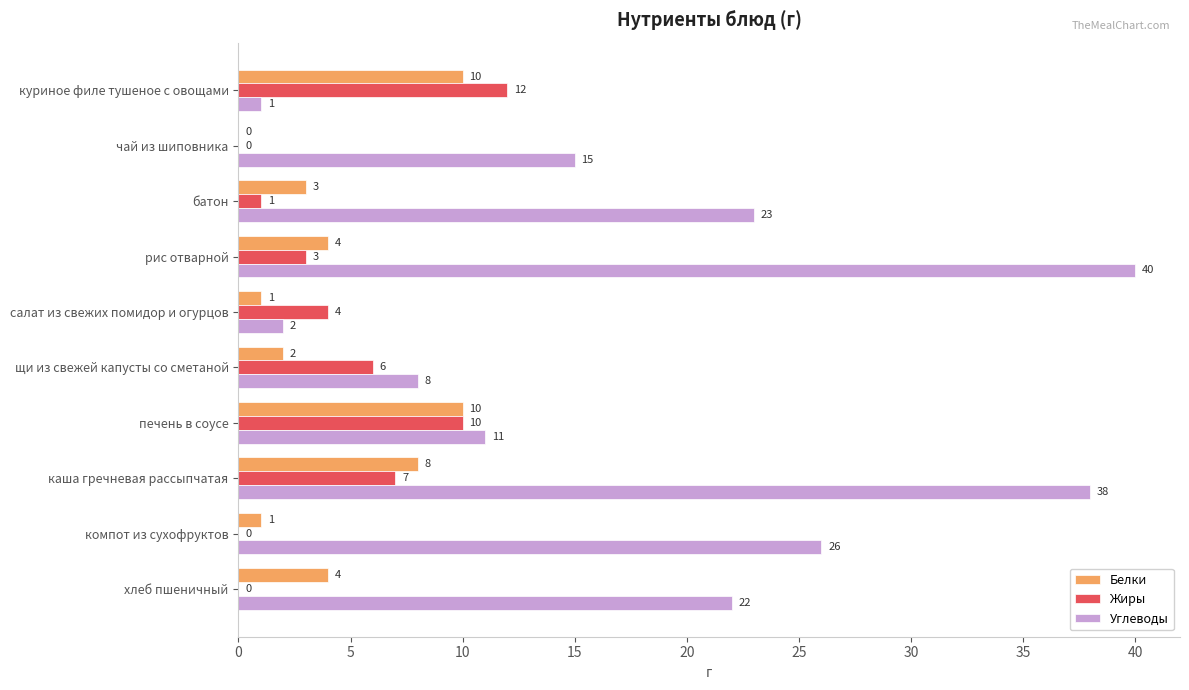

True or false: Жиры has a value of -8 at компот из сухофруктов.

False